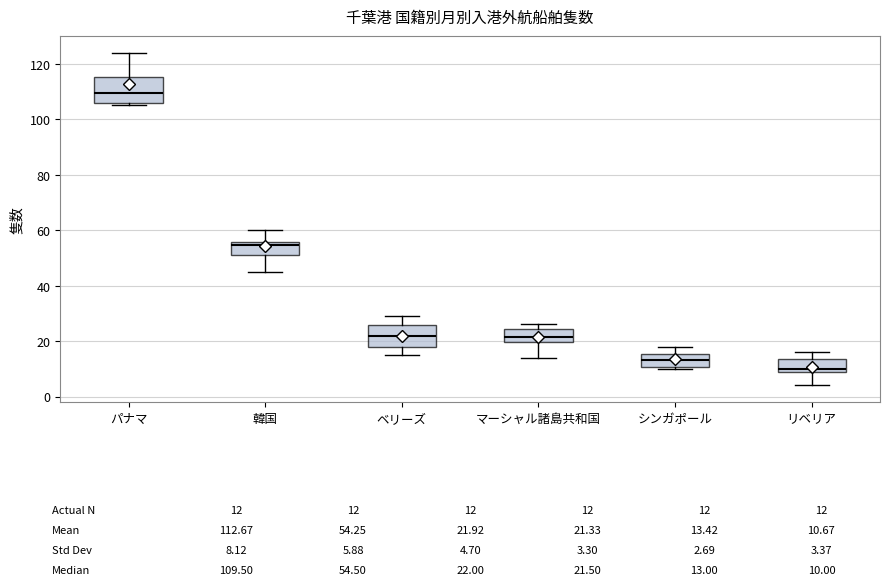

Which box's median line is the highest?

パナマ